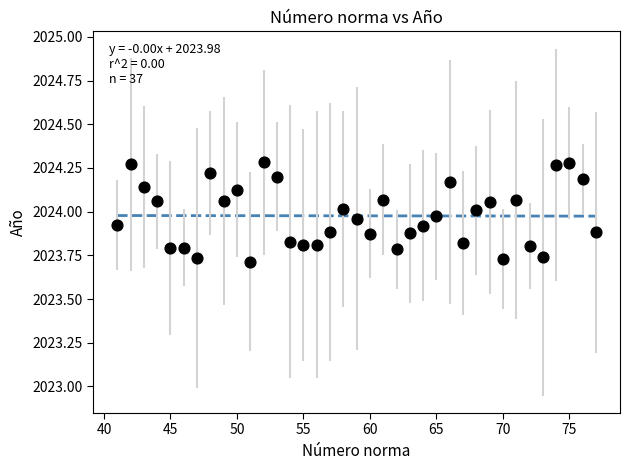

What is the range of Y values (max minus min)?

0.6